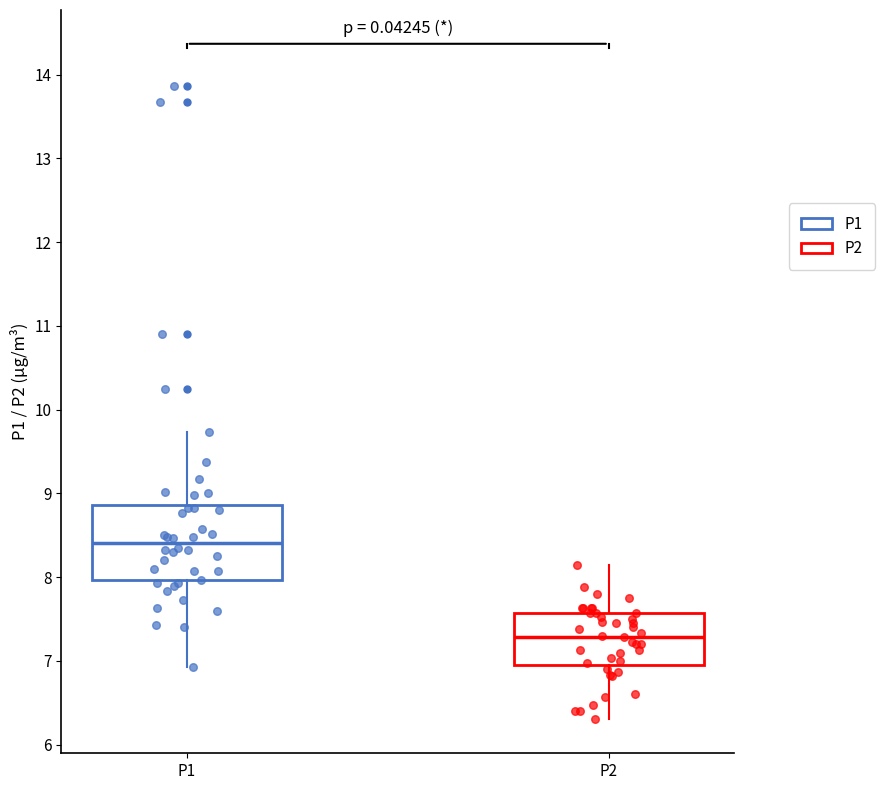

Which box has the lowest median line?

P2